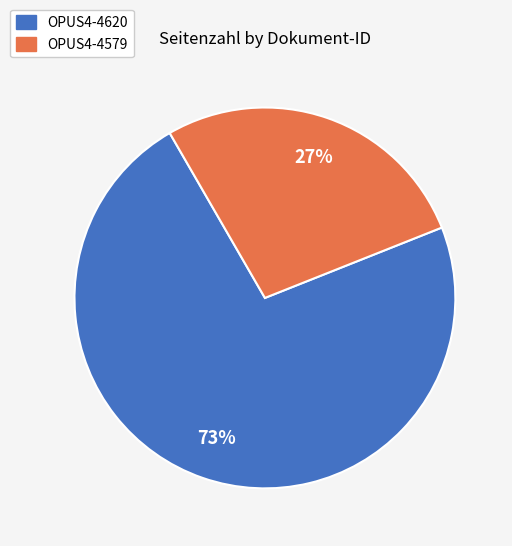

Between OPUS4-4579 and OPUS4-4620, which is larger?

OPUS4-4620